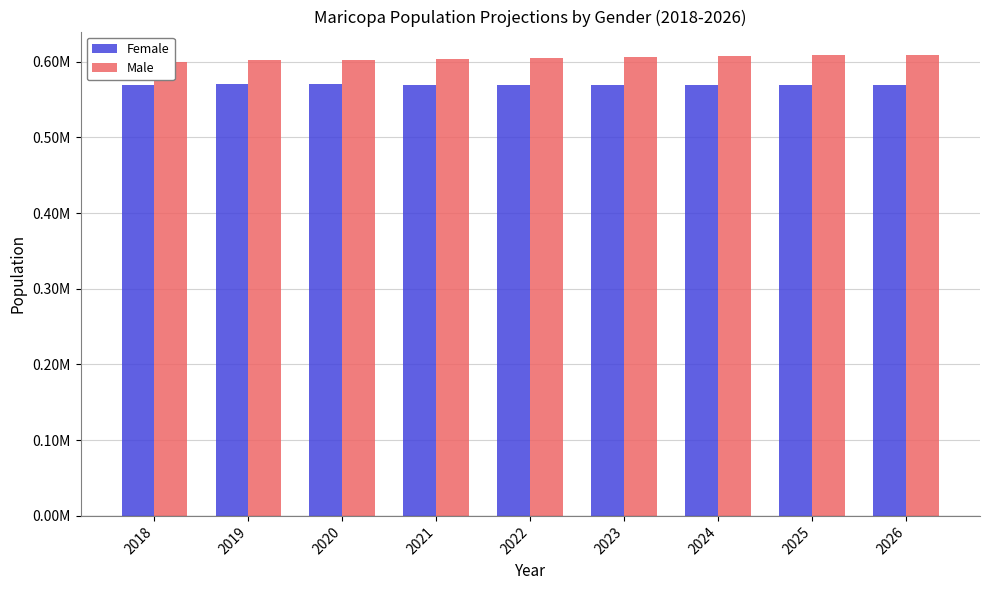

What is the difference between the highest and lowest values at 2020?

32784.1